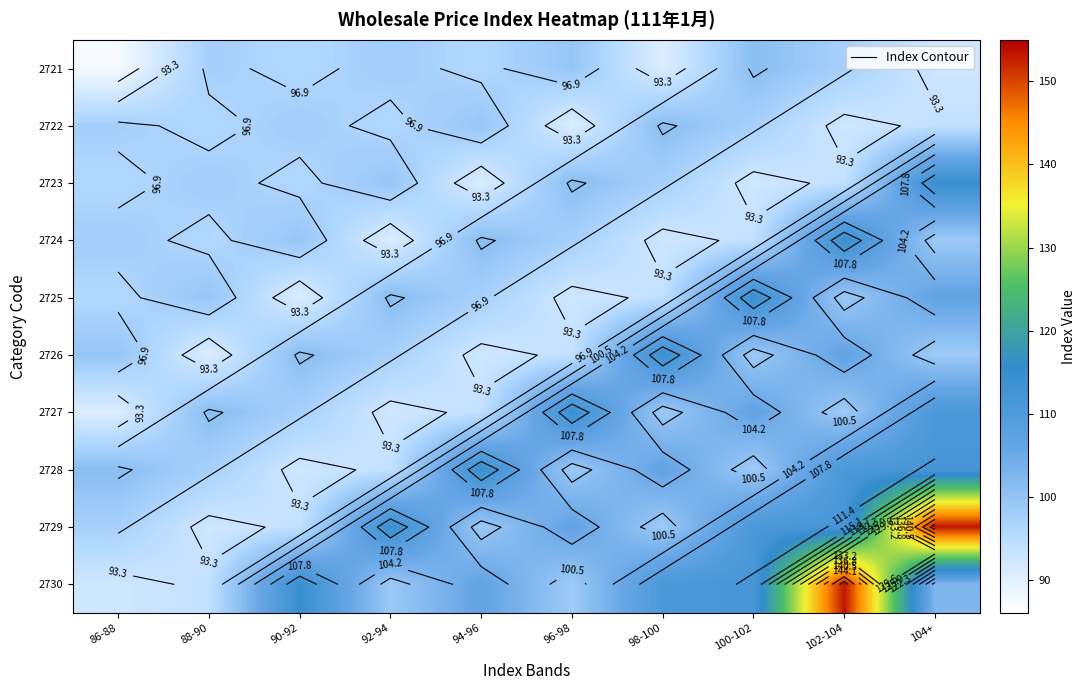

What is the total value across all series at 104+?

1082.9